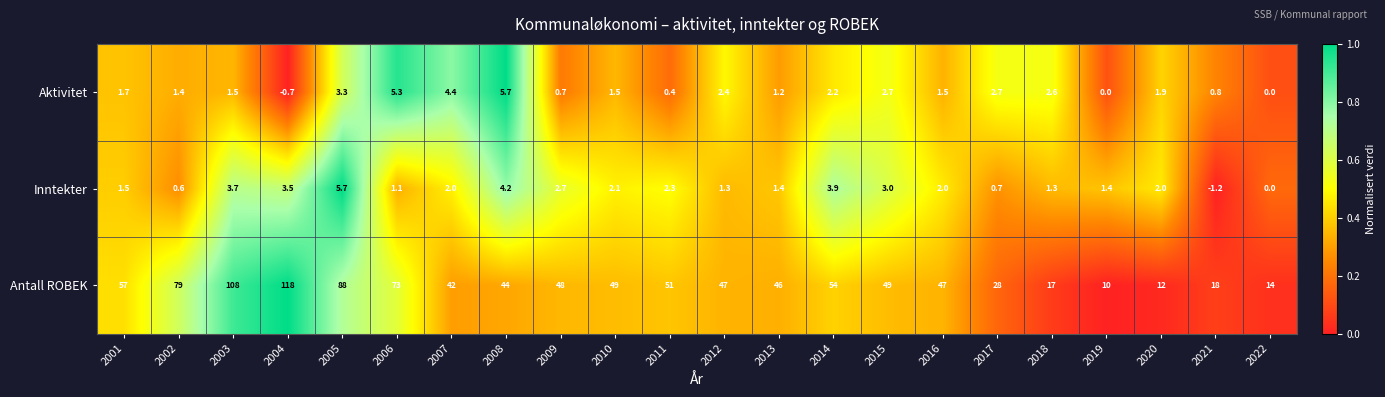

Which series has the largest total across all categories?

Antall ROBEK